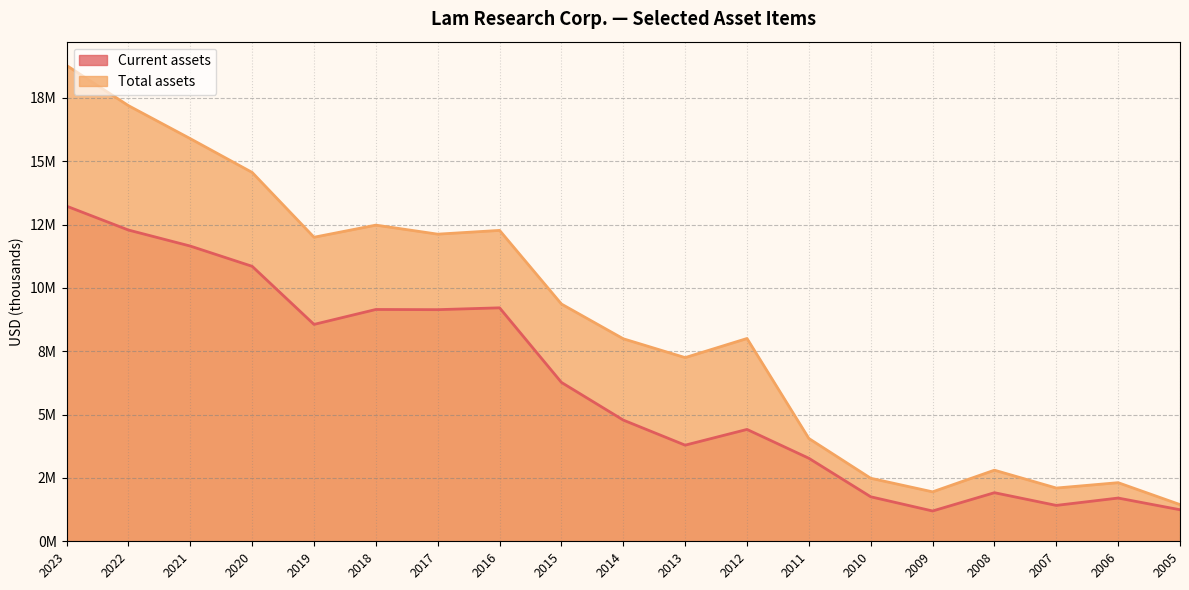

How many lines are shown in the chart?

2